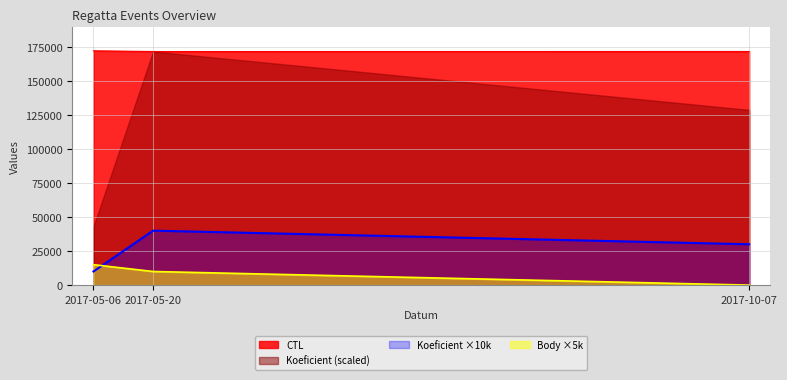

Which category has the highest value in the CTL series?

2017-05-06